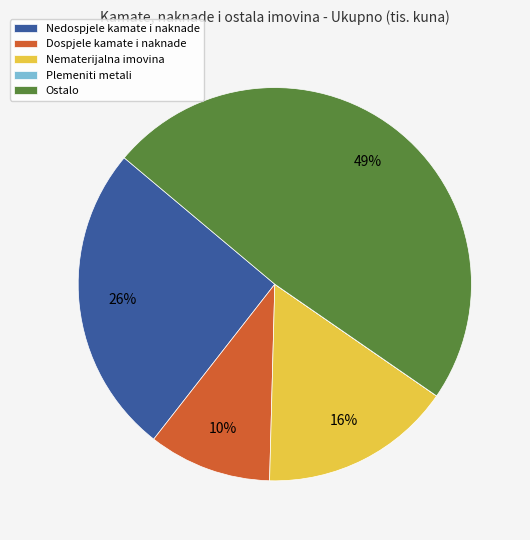

Which has a higher value, Nematerijalna imovina or Nedospjele kamate i naknade?

Nedospjele kamate i naknade